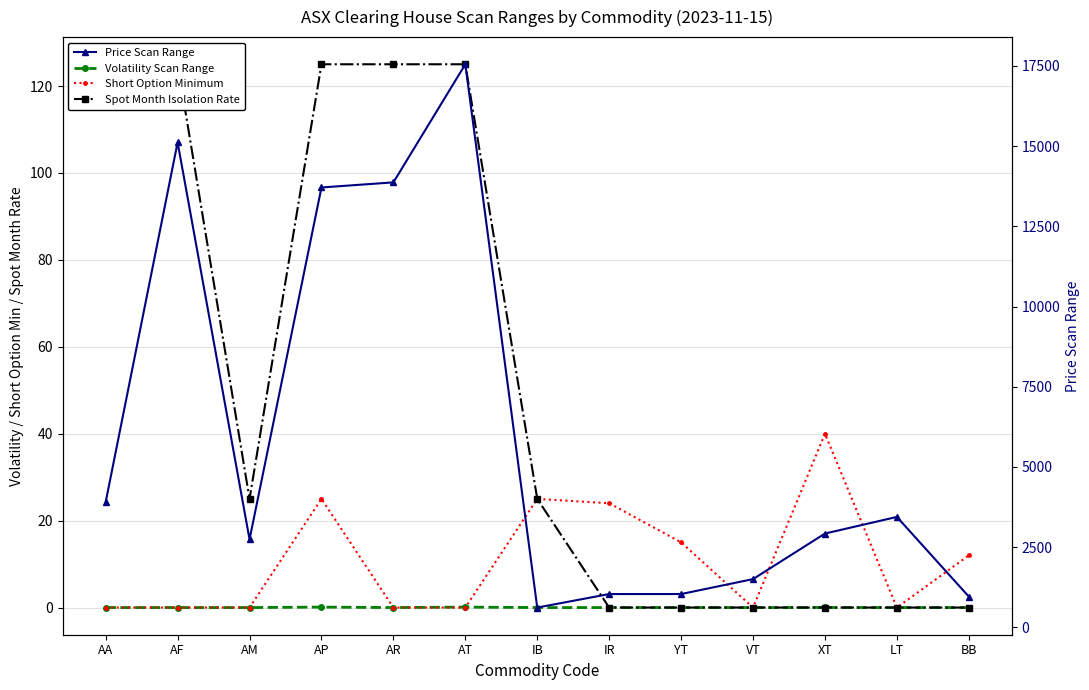

Where is the first local minimum for Price Scan Range?

AM